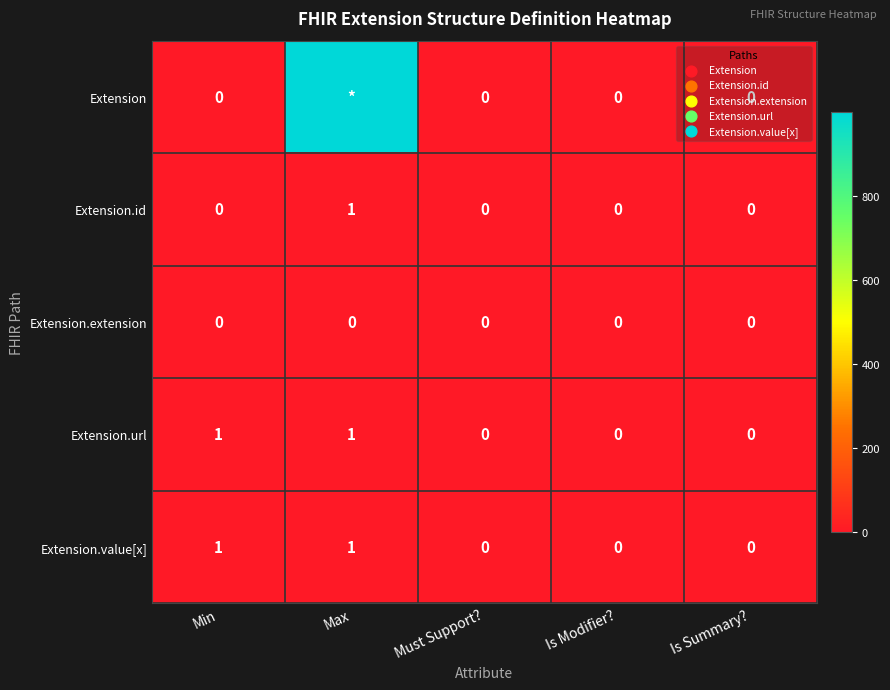

How many Extension.value[x] values are between 0 and 1?

5